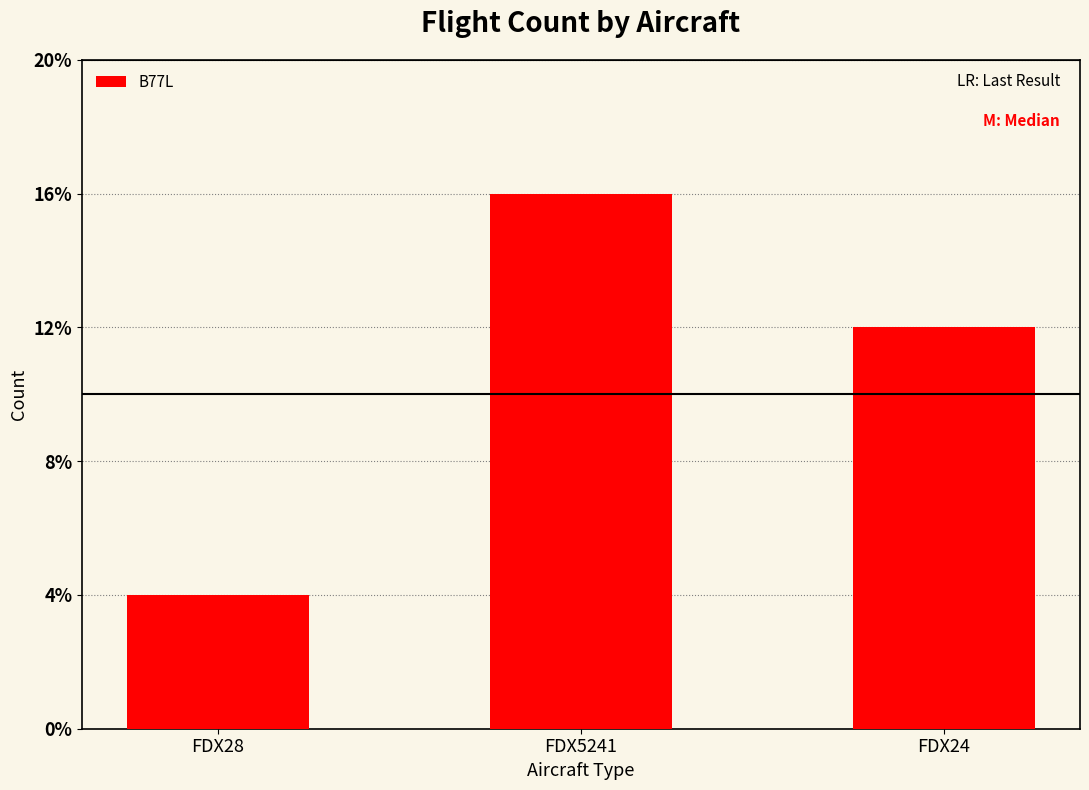

List the labels in order of value, largest first.

FDX5241, FDX24, FDX28